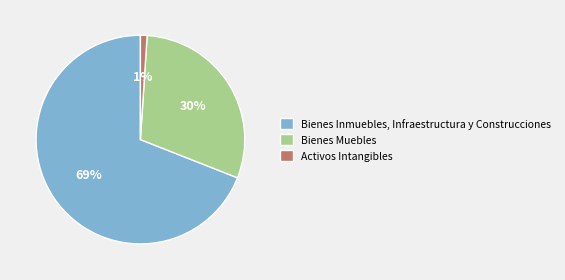

To the nearest percent, what is the difference between the Activos Intangibles and Bienes Inmuebles, Infraestructura y Construcciones slice percentages?

68%